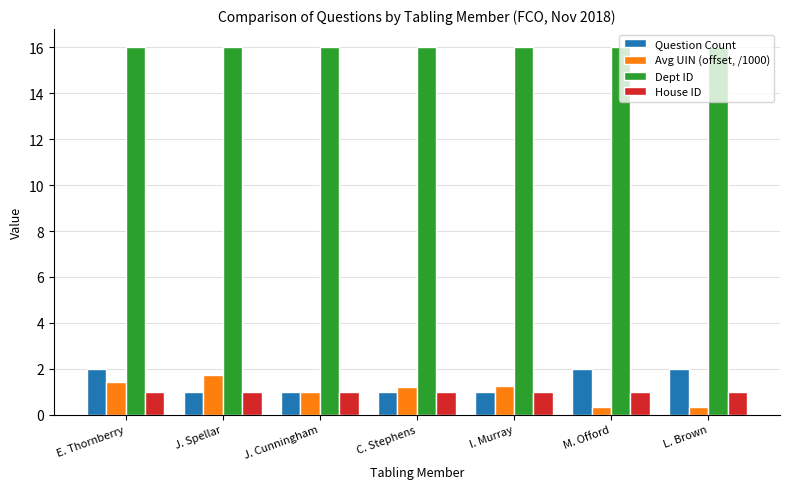

What is the spread (max minus min) of values at E. Thornberry?

15.0